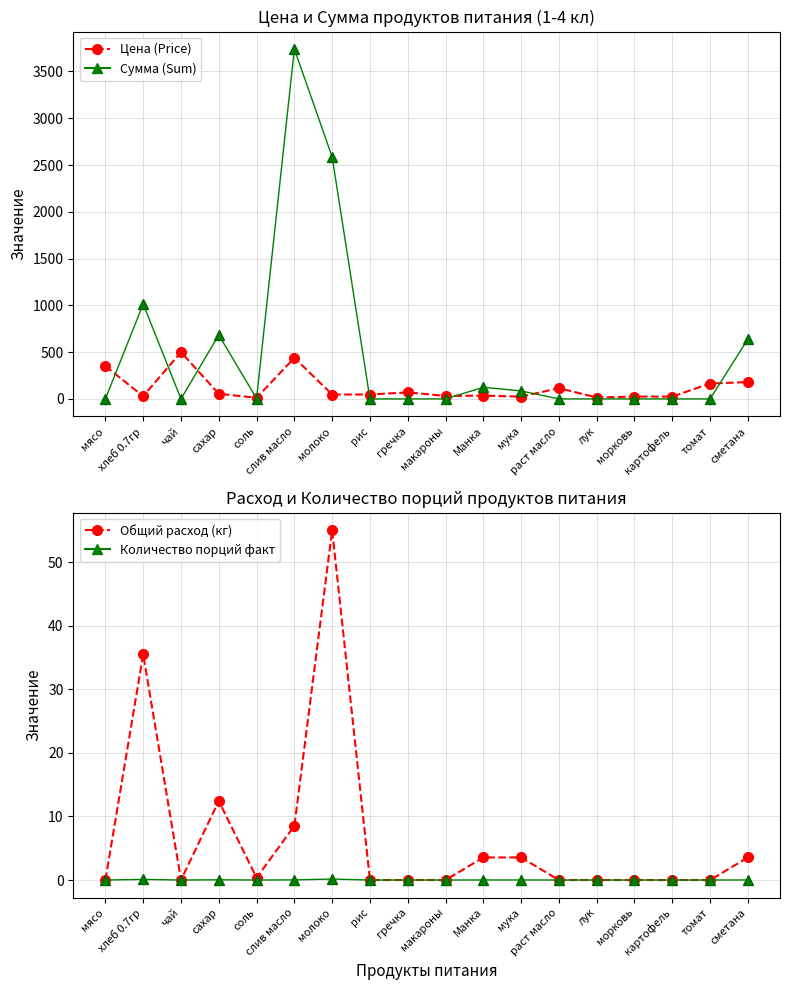

What is the highest value of the Цена (Price) series?

500.0